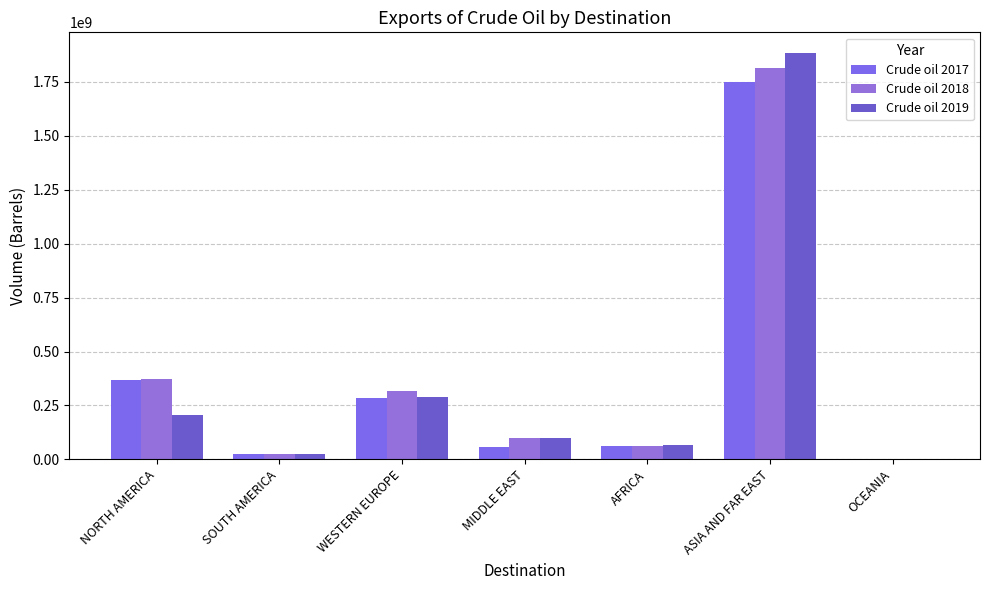

What position from the right is WESTERN EUROPE?

5